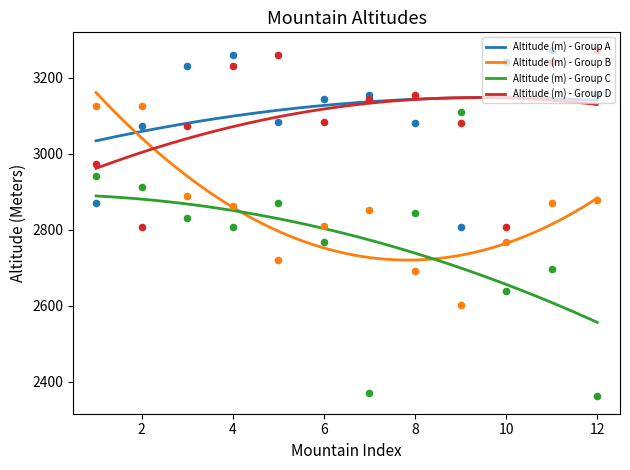

Which series has the widest spread of Y values?

Altitude (m) - Group C